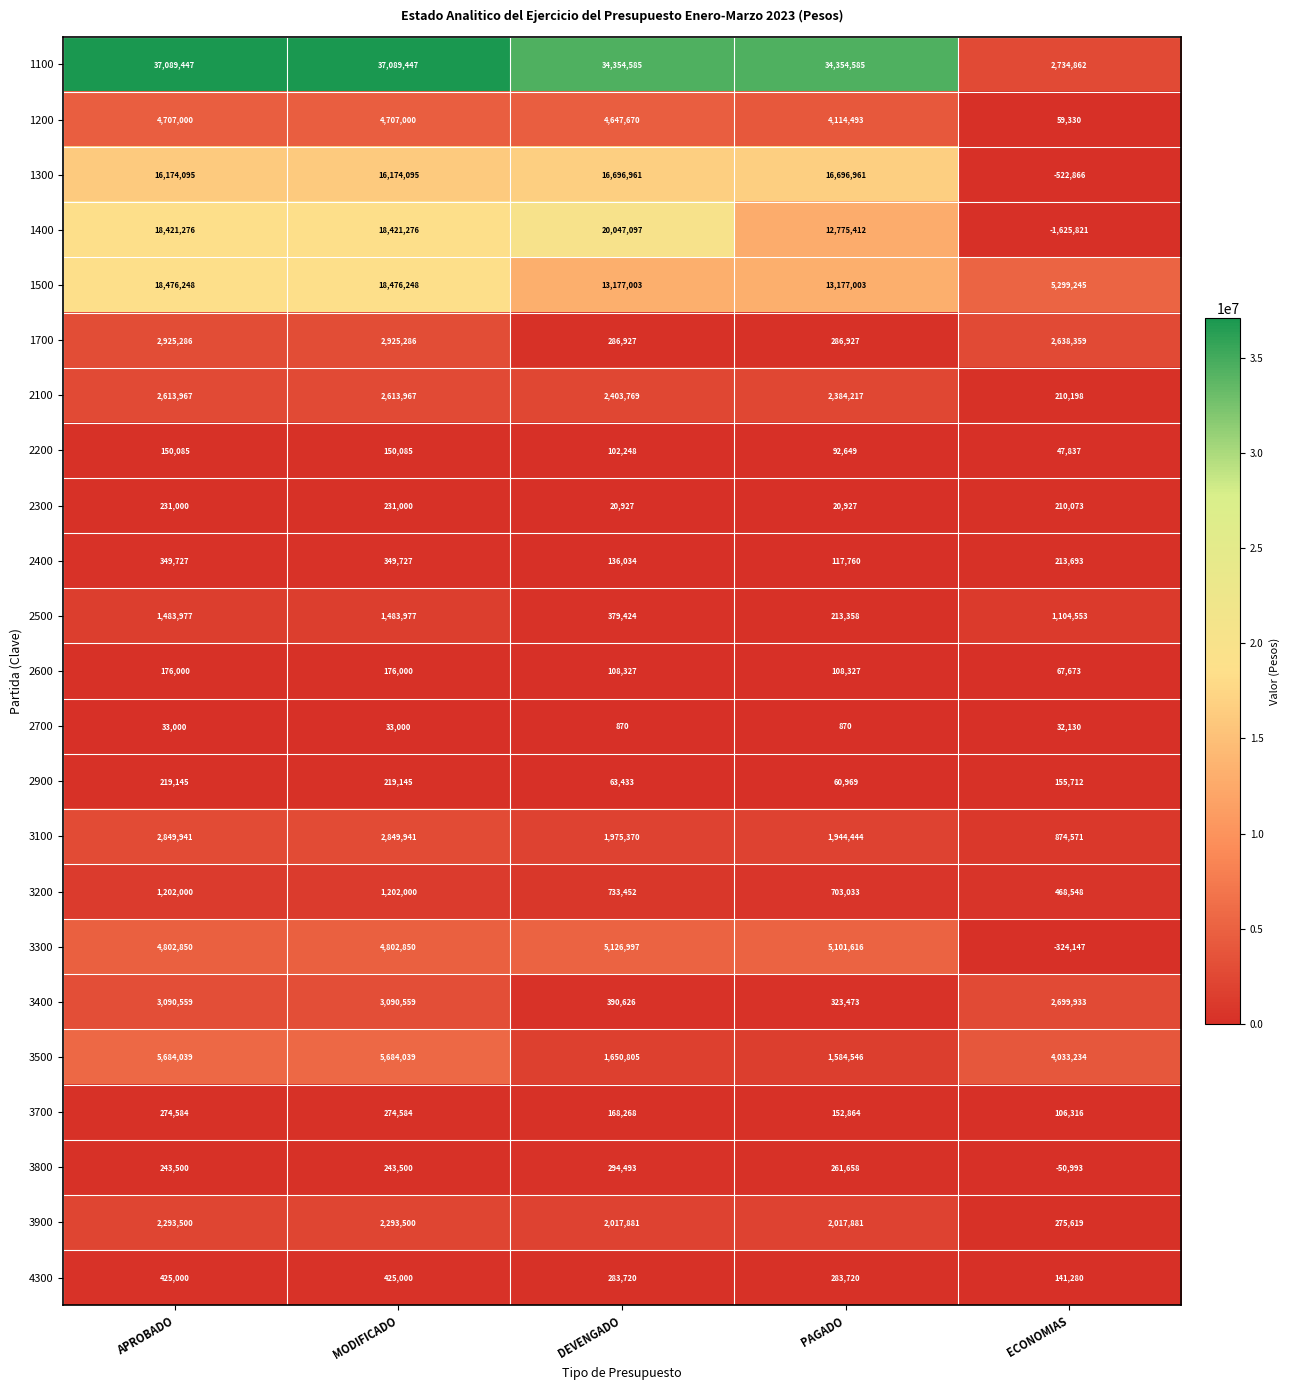

The value of 2200 at MODIFICADO is 150085. True or false?

True